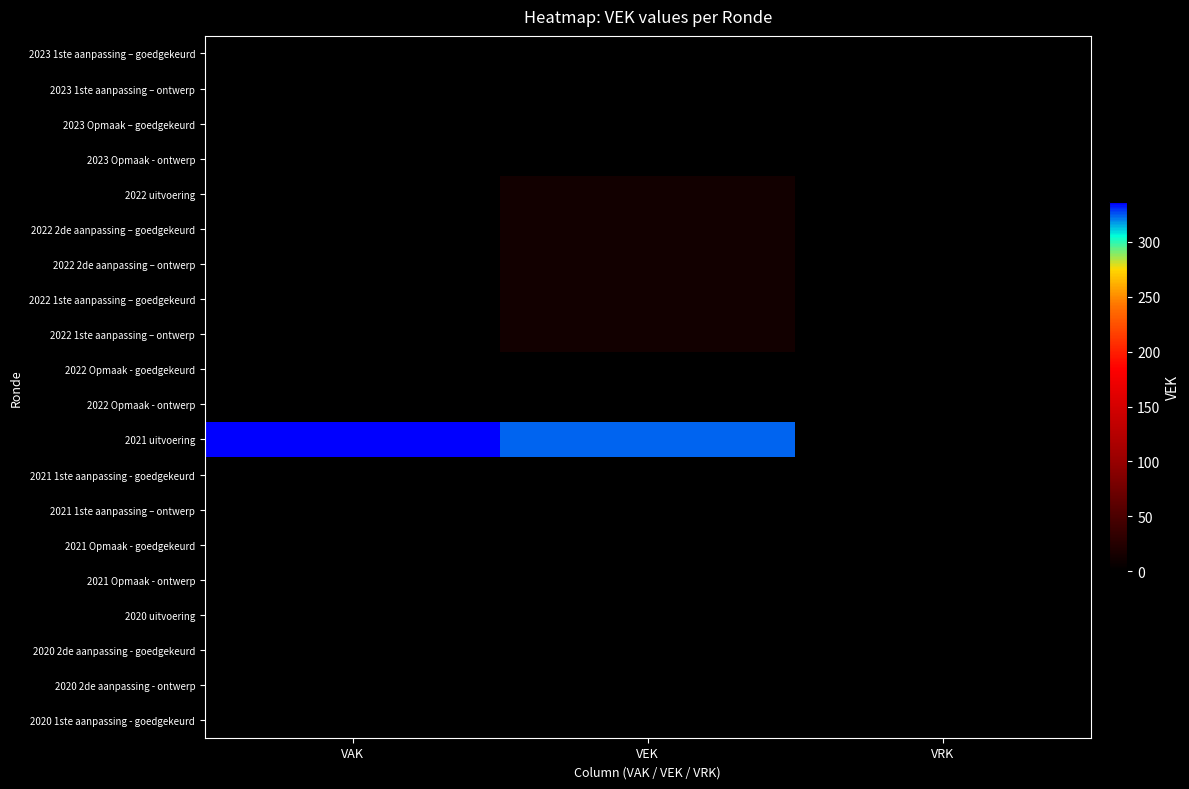

Which series has the largest range (max minus min)?

2021 uitvoering